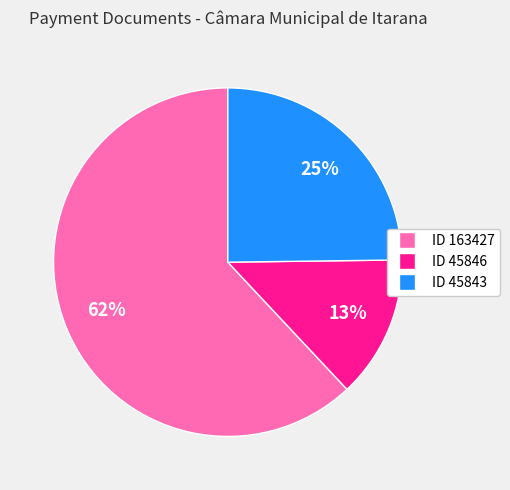

What percentage is the ID 45843 slice, to the nearest percent?

25%